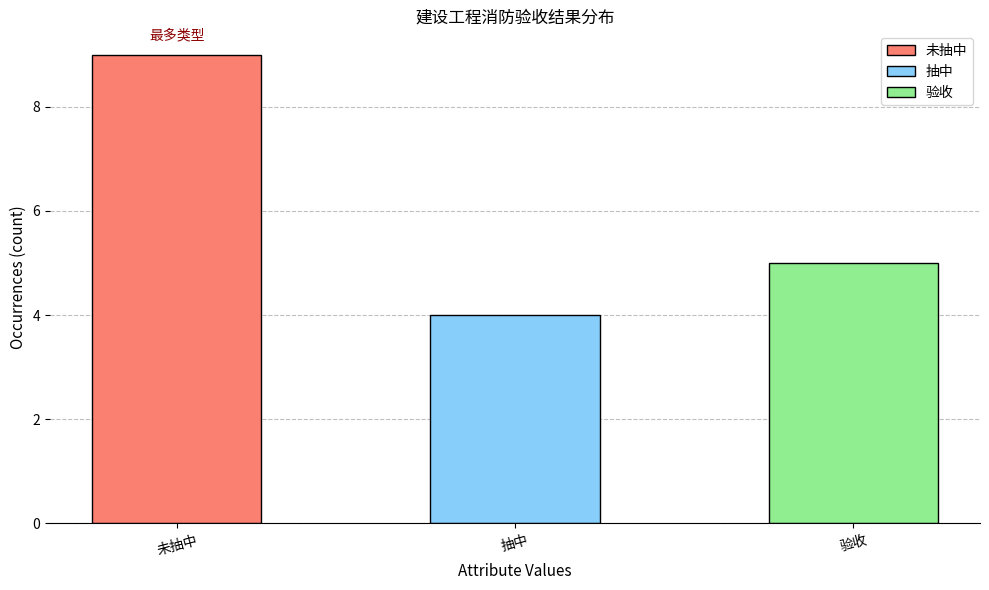

What is the greatest value displayed?

9